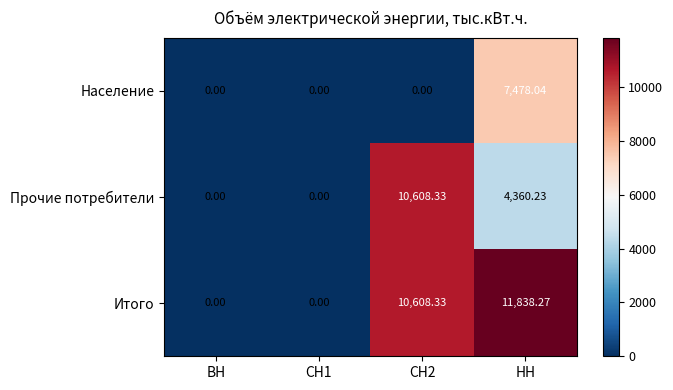

Rank the series at НН from highest to lowest value.

Итого, Население, Прочие потребители